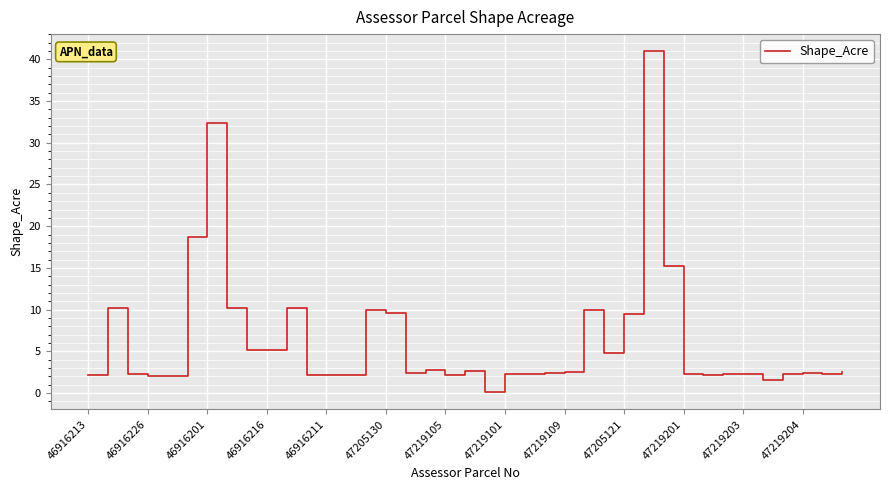

What is the greatest value displayed?

41.0